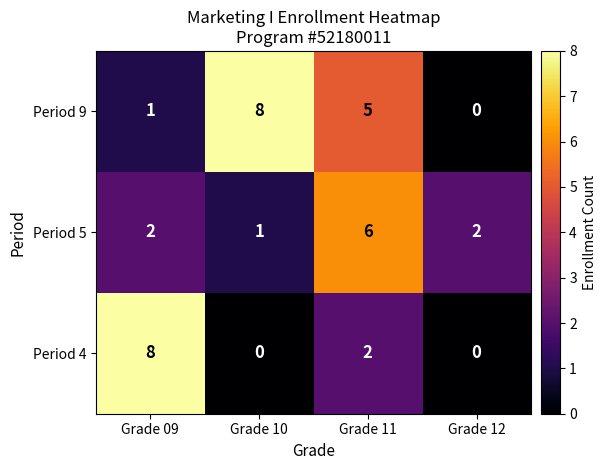

Which series changed the most between Grade 09 and Grade 11?

Period 4